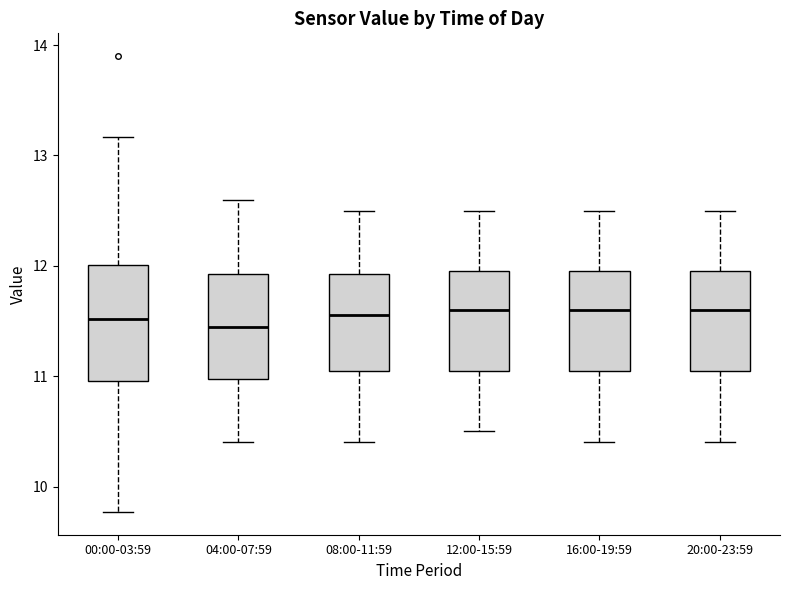

Reading left to right, transcribe this box plot: for each box, give where its median line is, the range the box spans, and where its two whiskers end, as read against the y-axis. The values are not printed on the chart, so give them approximately, as read against the axis.

00:00-03:59: median 11.5, box 11.0 to 12.0, whiskers 9.8 to 13.2
04:00-07:59: median 11.5, box 11.0 to 11.9, whiskers 10.4 to 12.6
08:00-11:59: median 11.6, box 11.1 to 11.9, whiskers 10.4 to 12.5
12:00-15:59: median 11.6, box 11.1 to 12.0, whiskers 10.5 to 12.5
16:00-19:59: median 11.6, box 11.1 to 12.0, whiskers 10.4 to 12.5
20:00-23:59: median 11.6, box 11.1 to 12.0, whiskers 10.4 to 12.5